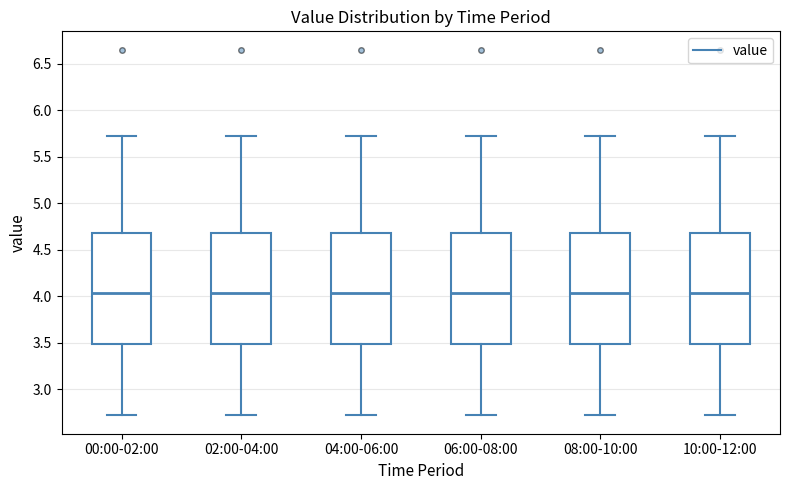

Reading left to right, read every box against the y-axis: the position of its median line, the range the box covers, and the ends of its whiskers. The values are not printed on the chart, so give them approximately, as read against the axis.

00:00-02:00: median 4.05, box 3.50 to 4.70, whiskers 2.70 to 5.70
02:00-04:00: median 4.05, box 3.50 to 4.70, whiskers 2.70 to 5.70
04:00-06:00: median 4.05, box 3.50 to 4.70, whiskers 2.70 to 5.70
06:00-08:00: median 4.05, box 3.50 to 4.70, whiskers 2.70 to 5.70
08:00-10:00: median 4.05, box 3.50 to 4.70, whiskers 2.70 to 5.70
10:00-12:00: median 4.05, box 3.50 to 4.70, whiskers 2.70 to 5.70